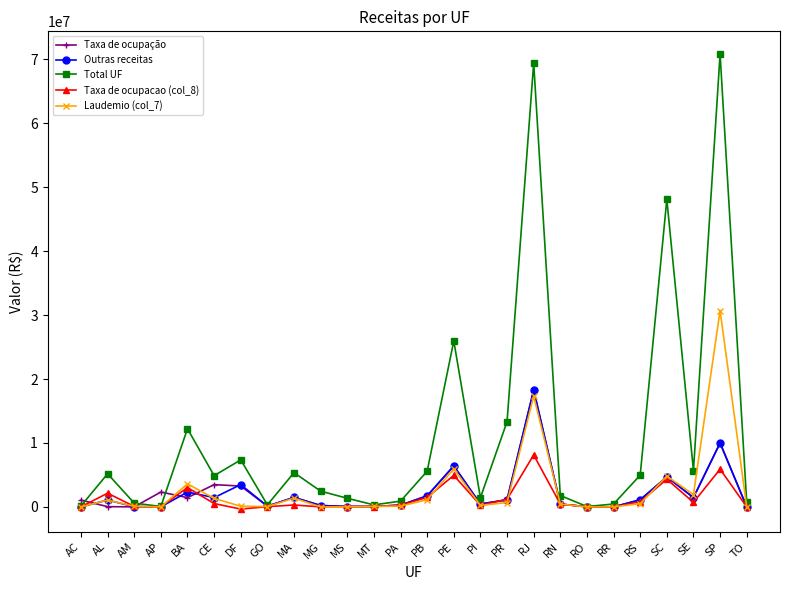

In Taxa de ocupação, how many points are lower than both neighbors (excluding endpoints)?

7